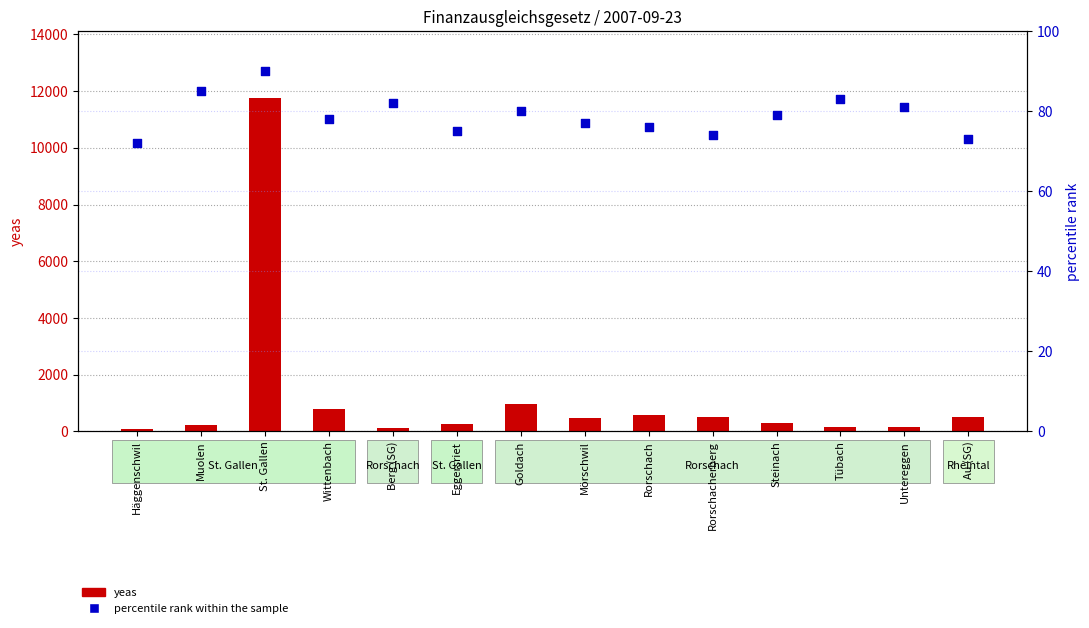

Which series has the widest spread of Y values?

yeas